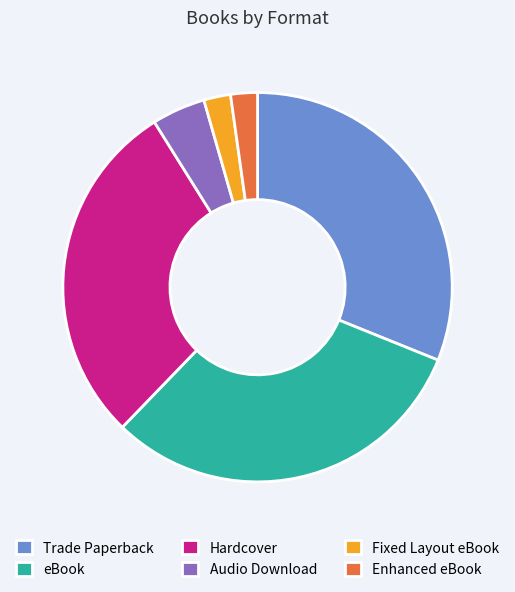

How many segments does this pie chart have?

6